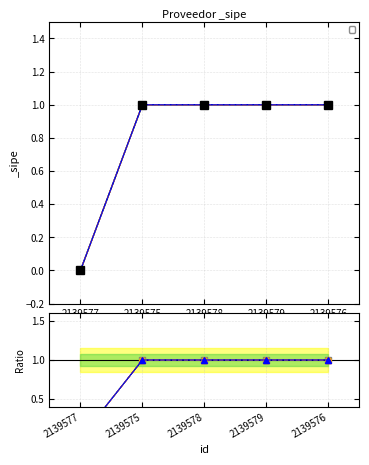

At which category does the chart reach its minimum across all series?

2139577